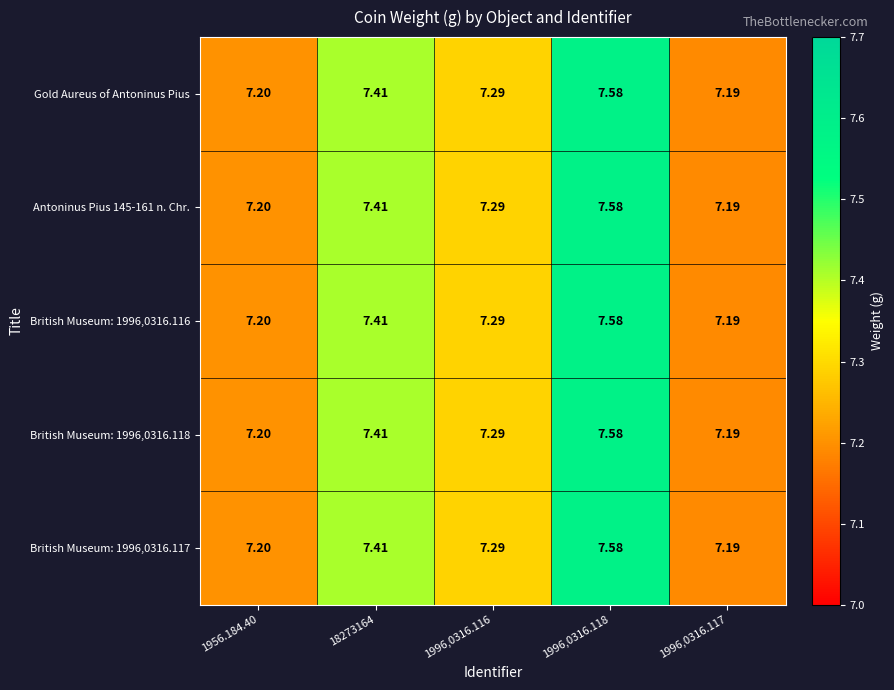

Is the value of Gold Aureus of Antoninus Pius at 1956.184.40 greater than the value of British Museum: 1996,0316.117 at 1996,0316.117?

Yes